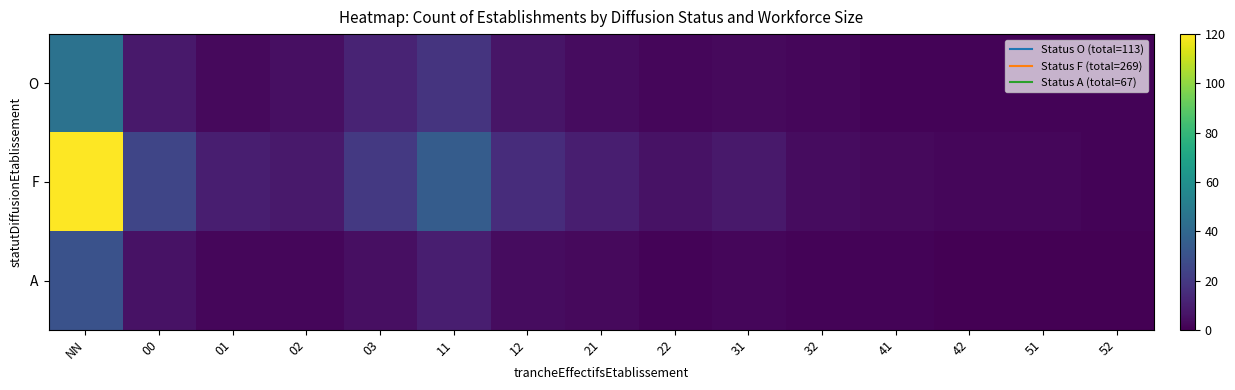

Rank the series by their maximum value, from highest to lowest.

F, O, A